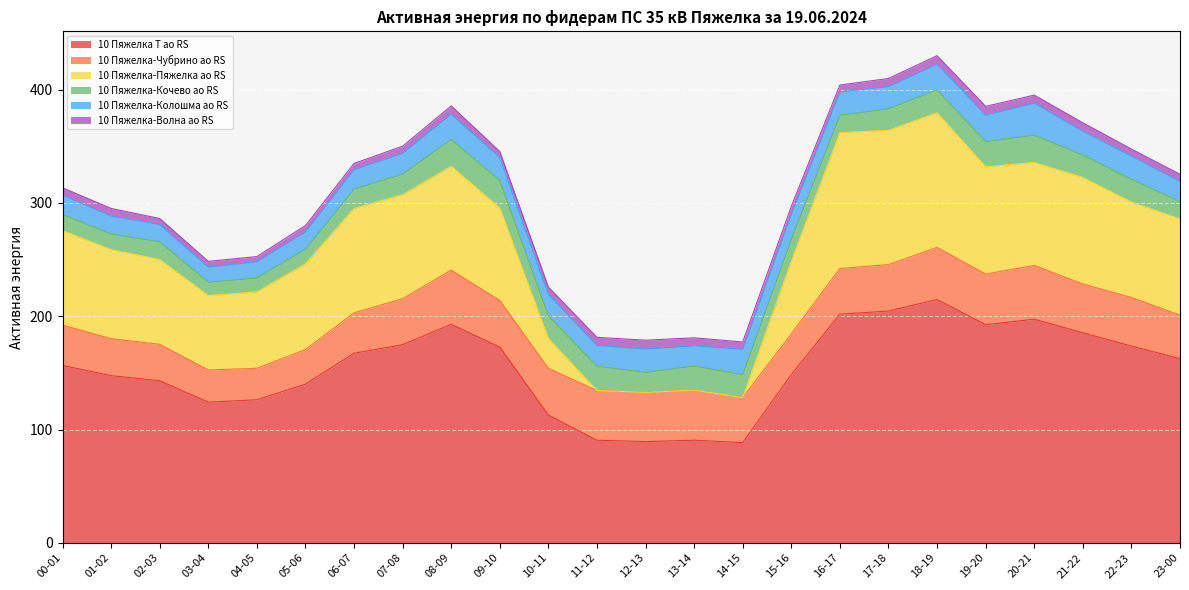

What is the sum of all 10 Пяжелка-Кочево ао RS values?

438.0